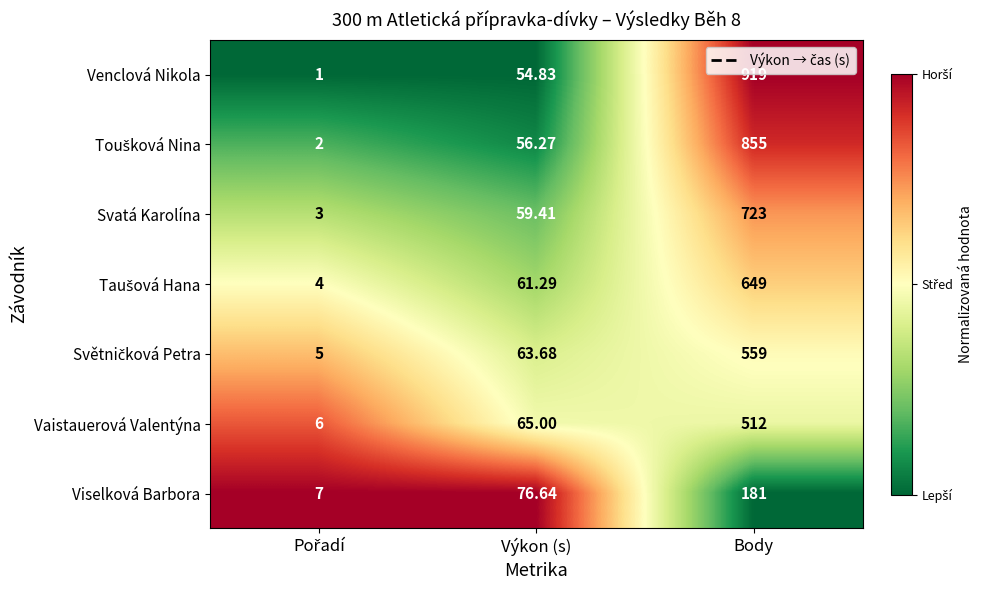

Which series has the largest range (max minus min)?

Venclová Nikola